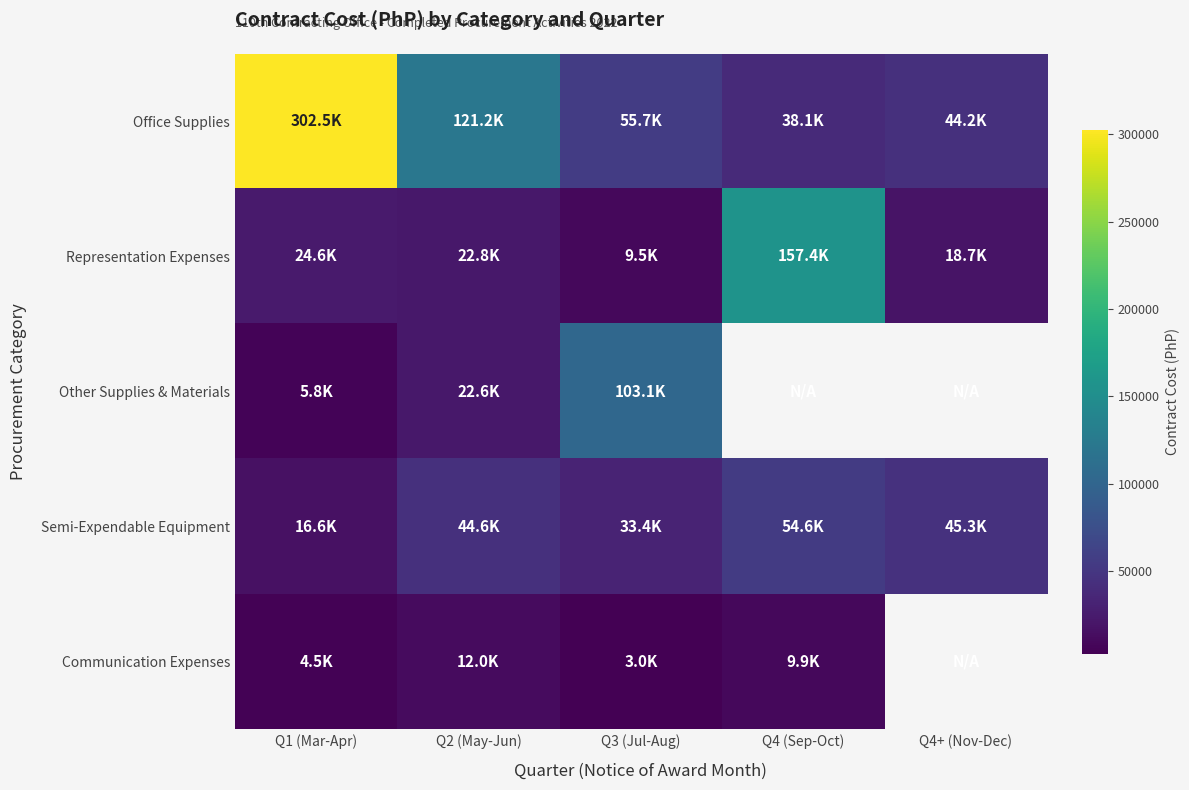

Rank the categories by Semi-Expendable Equipment value from highest to lowest.

Q4 (Sep-Oct), Q4+ (Nov-Dec), Q2 (May-Jun), Q3 (Jul-Aug), Q1 (Mar-Apr)